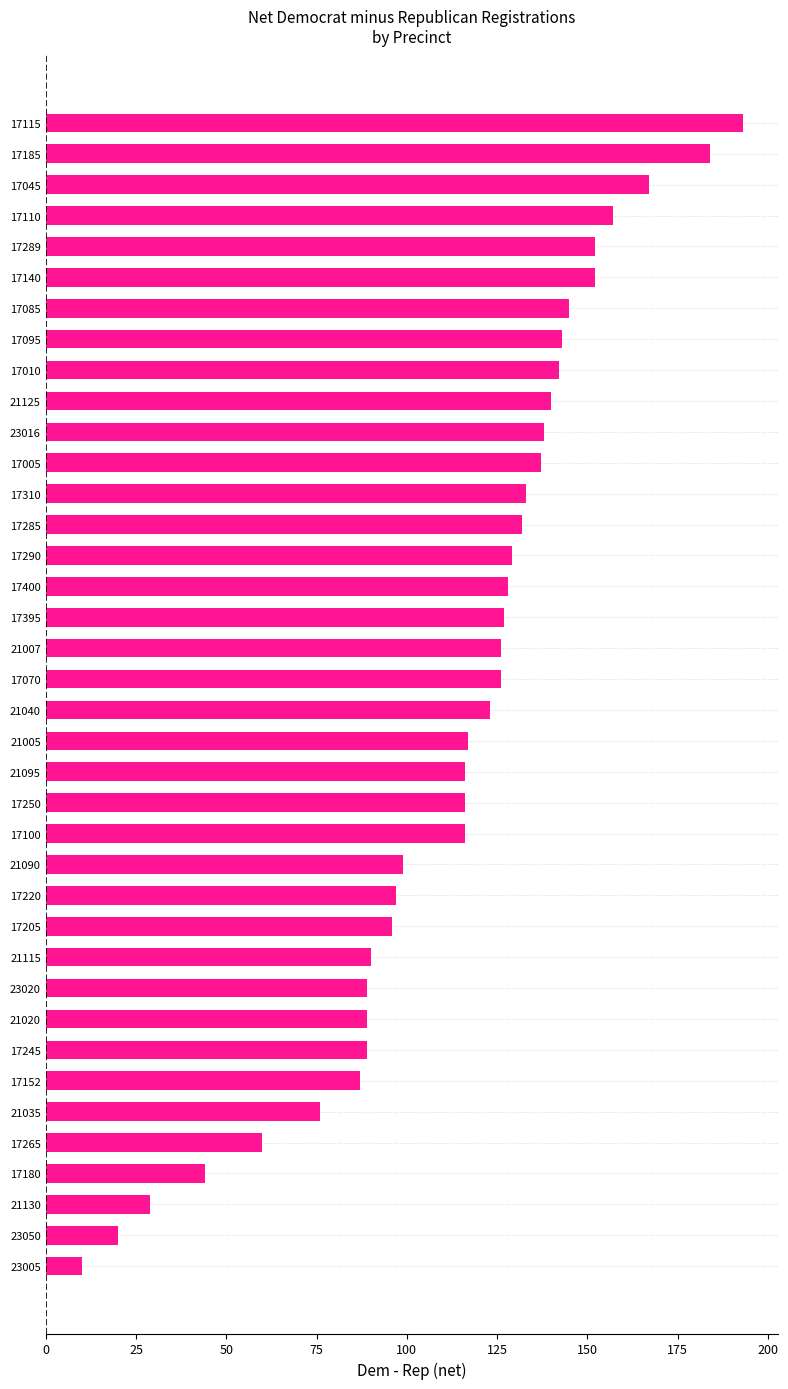

Which label corresponds to the smallest value in the chart?

23005